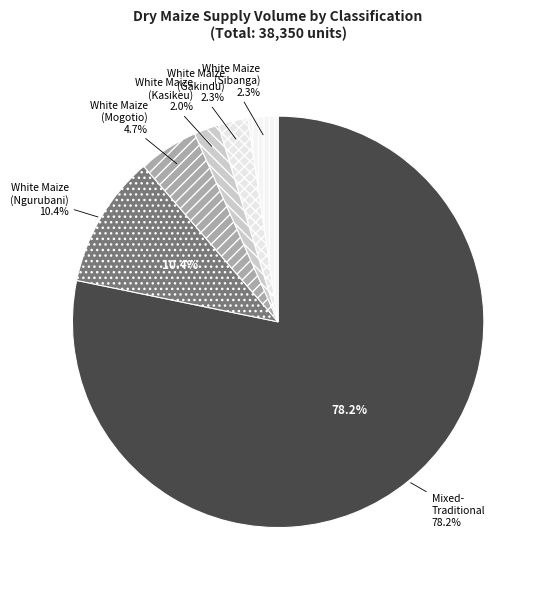

To the nearest percent, what is the difference between the White Maize (Ngurubani) and White Maize (Gakindu) slice percentages?

8%